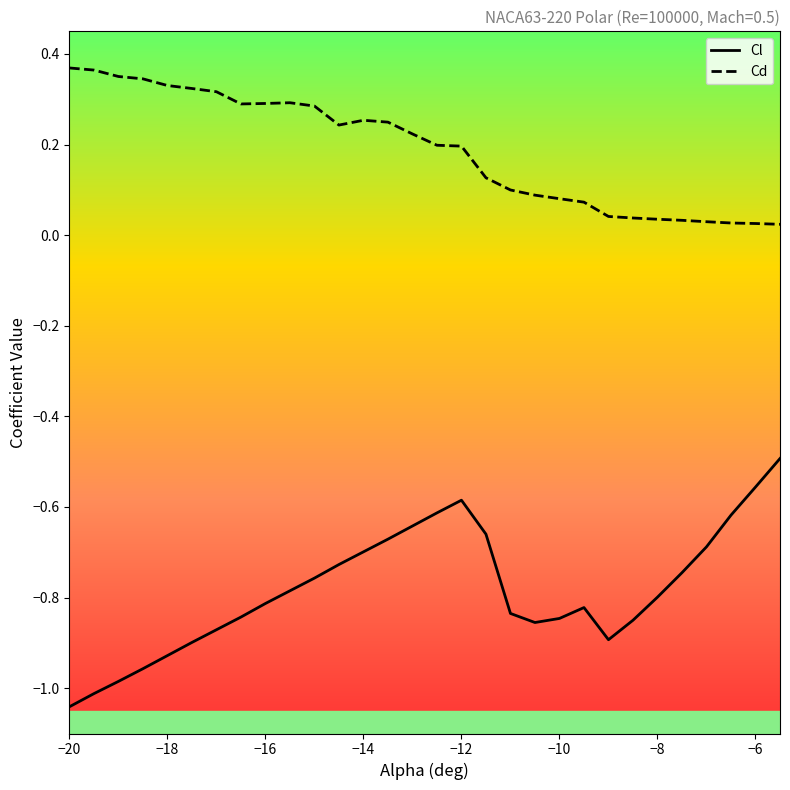

Reading right to left, transcribe all the data shown in this chart.

Cl: -0.5	-0.6	-0.6	-0.7	-0.7	-0.8	-0.8	-0.9	-0.8	-0.8	-0.9	-0.8	-0.7	-0.6	-0.6	-0.6	-0.7	-0.7	-0.7	-0.8	-0.8	-0.8	-0.8	-0.9	-0.9	-0.9	-1.0	-1.0	-1.0	-1.0
Cd: 0.0	0.0	0.0	0.0	0.0	0.0	0.0	0.0	0.1	0.1	0.1	0.1	0.1	0.2	0.2	0.2	0.2	0.3	0.2	0.3	0.3	0.3	0.3	0.3	0.3	0.3	0.3	0.4	0.4	0.4